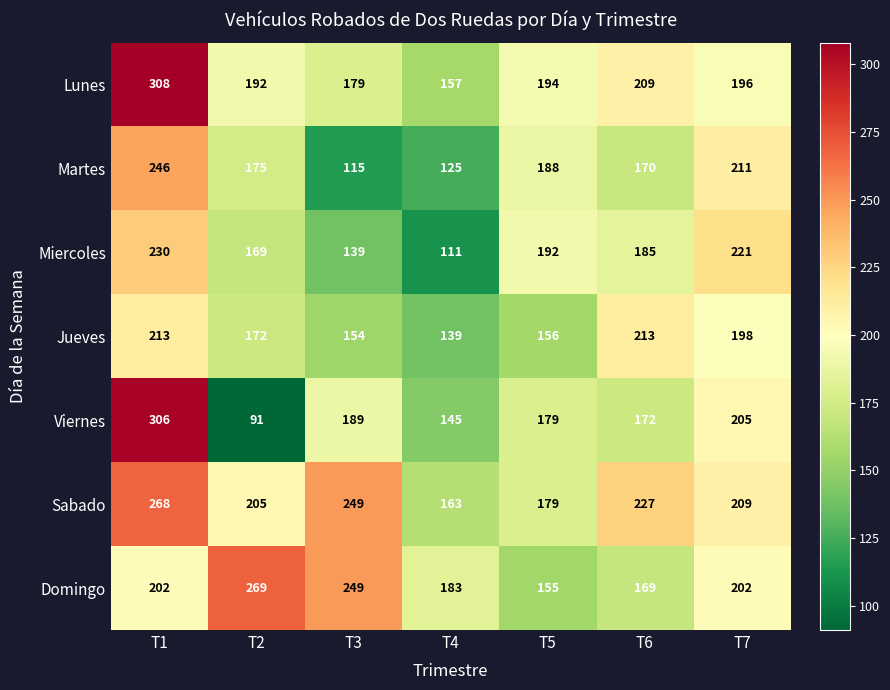

The Viernes series shows 270 at T7. True or false?

False